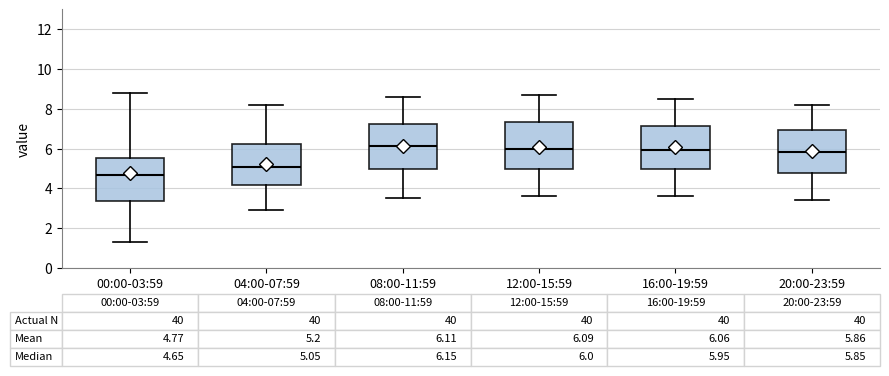

Which box's median line is the lowest?

00:00-03:59